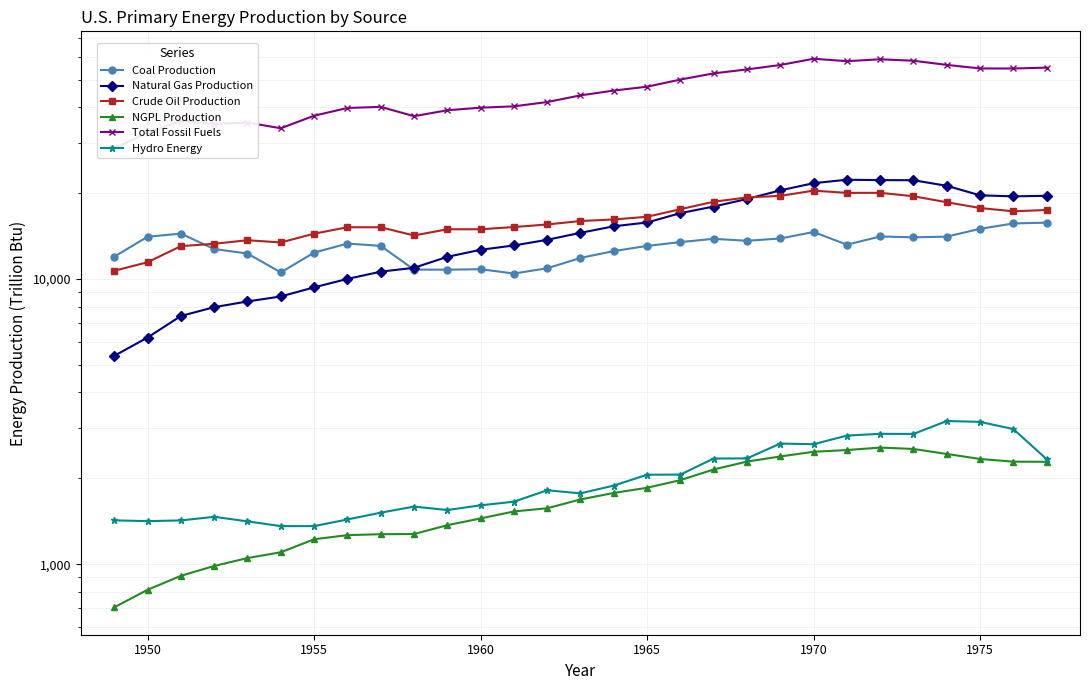

True or false: Hydro Energy and NGPL Production cross at least once.

False